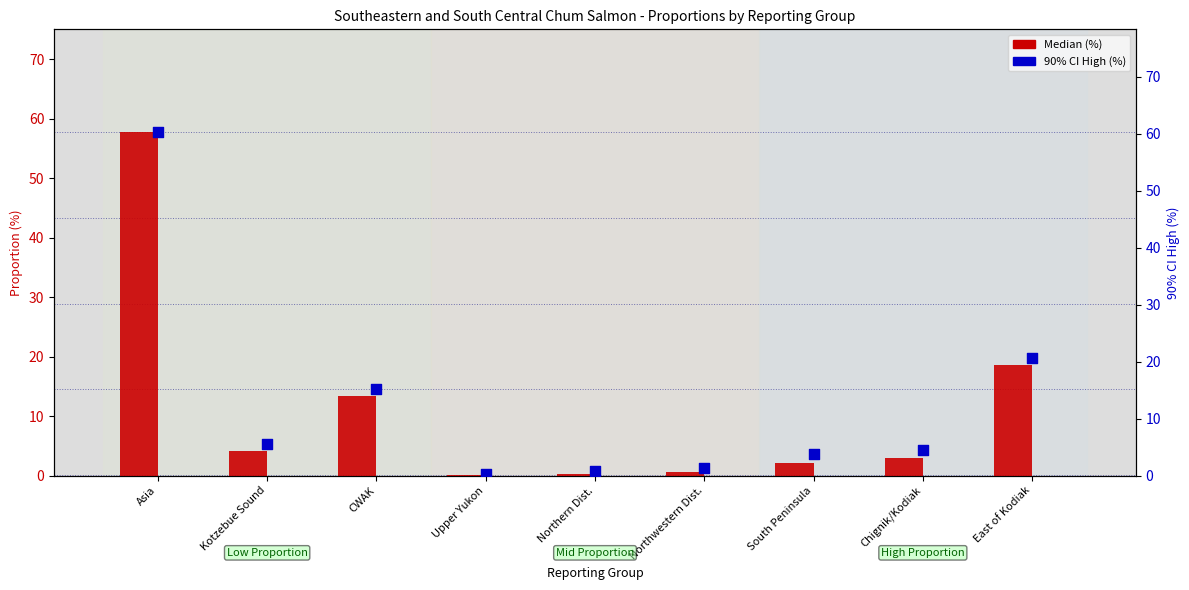

At how many categories does at least one series exceed 55?

1